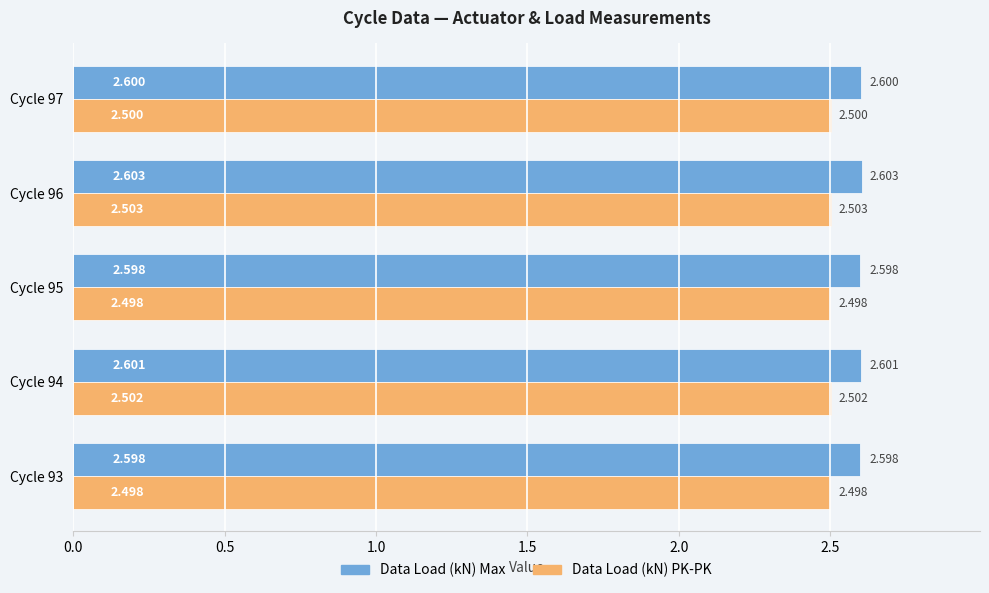

Which series changed the most between Cycle 94 and Cycle 96?

Data Load (kN) Max